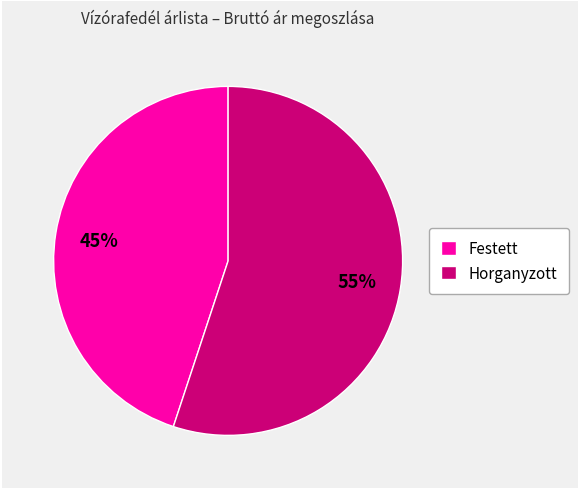

Do Horganyzott and Festett together represent more than half of the pie?

Yes